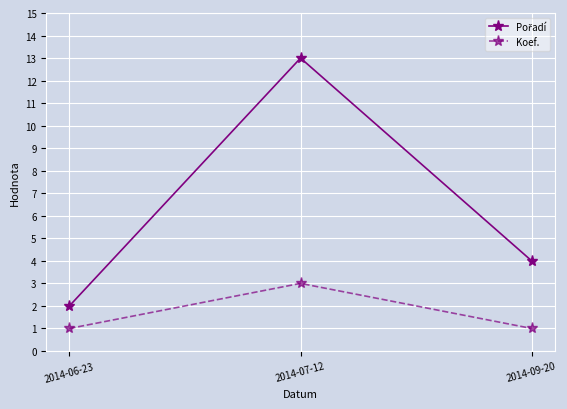

What is the spread (max minus min) of values at 2014-07-12?

10